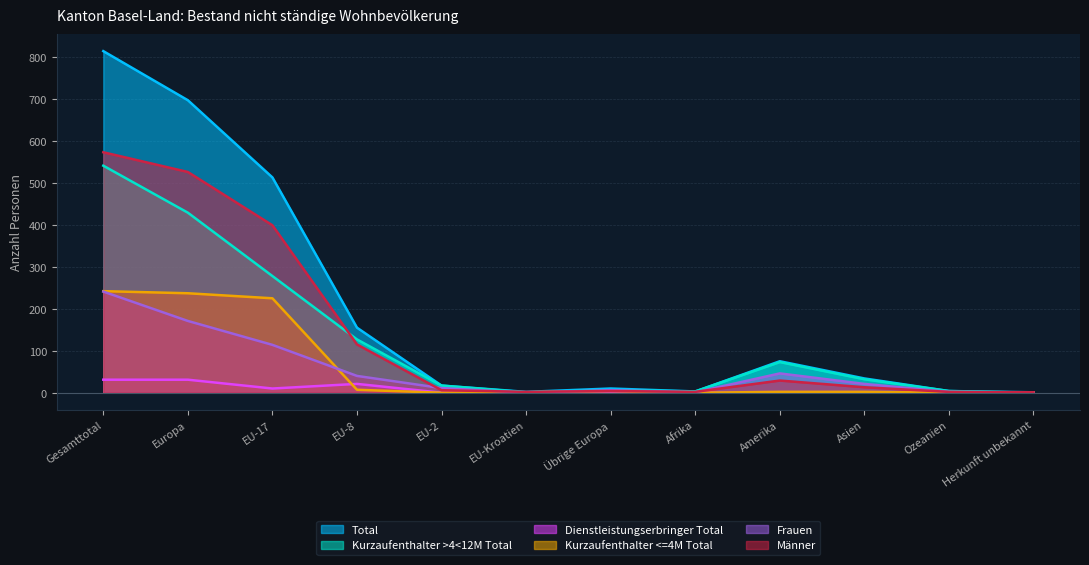

What are all the series names shown in the legend?

Total, Kurzaufenthalter >4<12M Total, Dienstleistungserbringer Total, Kurzaufenthalter <=4M Total, Frauen, Männer